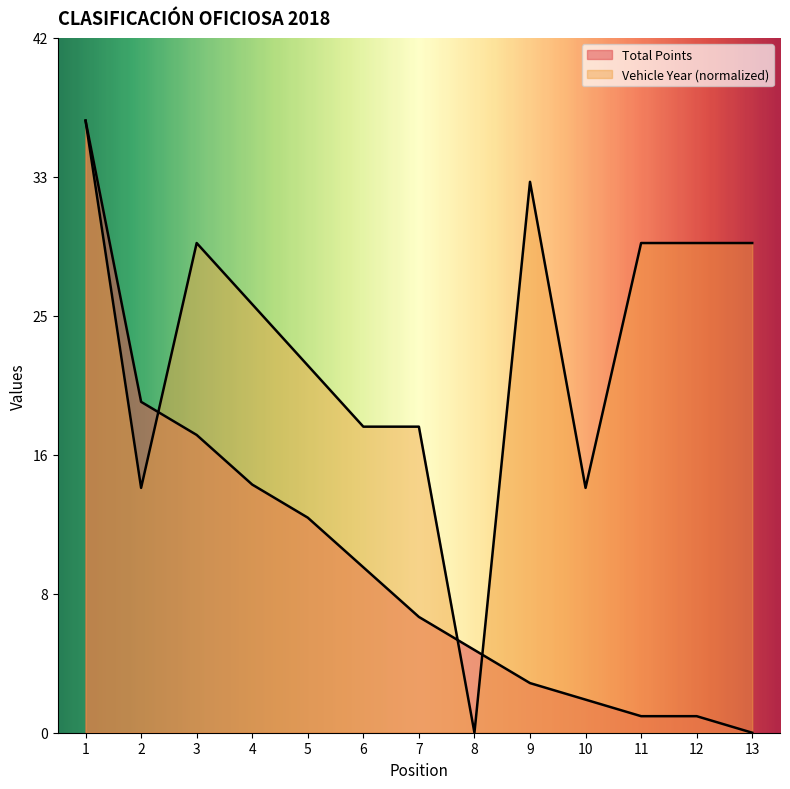

At which label does Total Points reach its minimum?

13